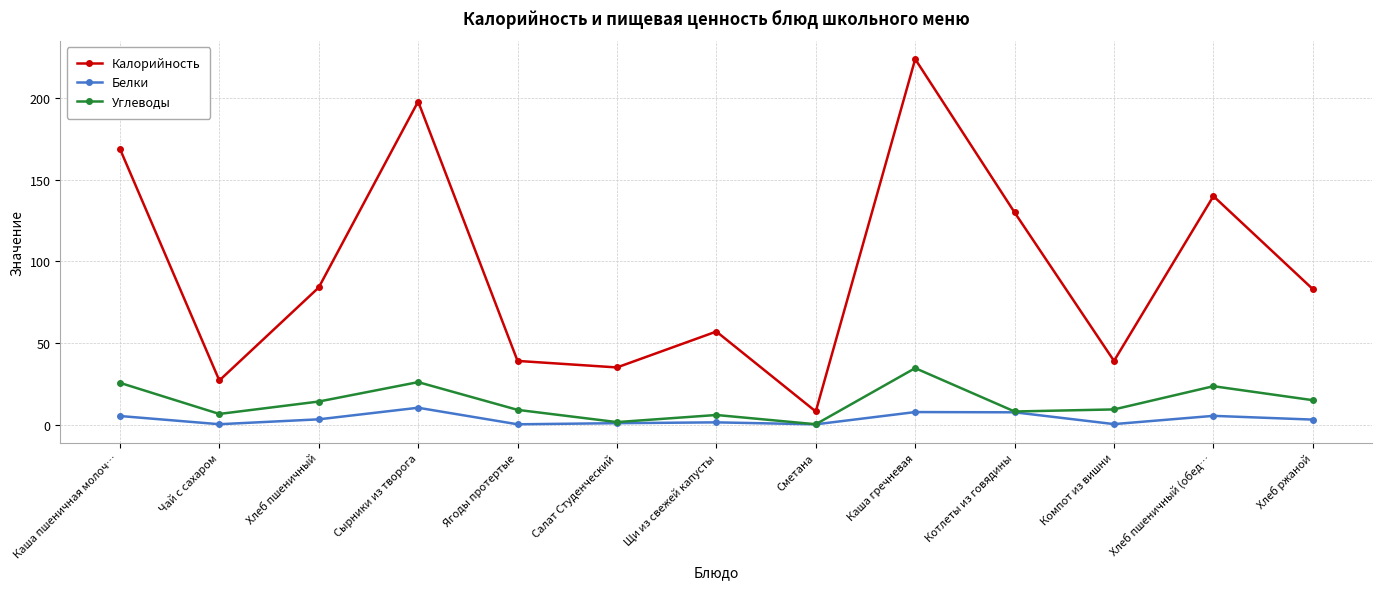

At which category does the chart reach its peak across all series?

Каша гречневая